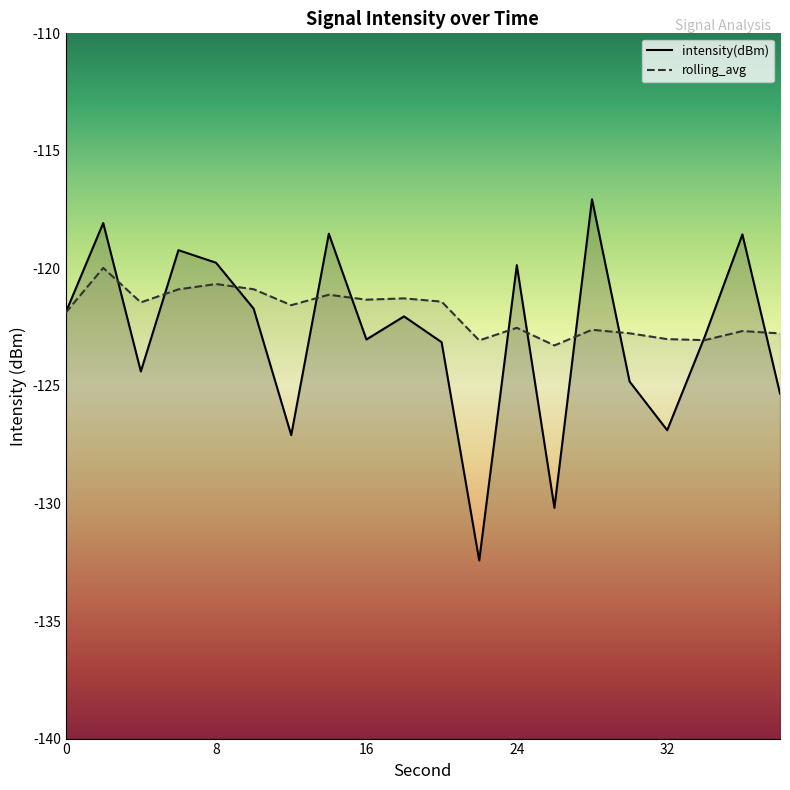

The intensity(dBm) series shows -122.0 at 18. True or false?

True